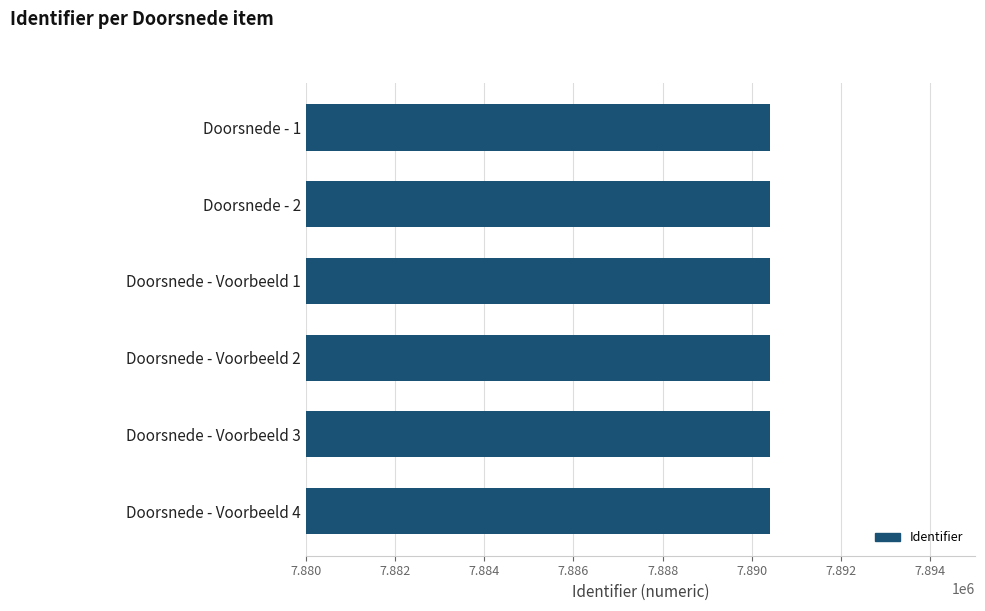

Reading top to bottom, transcribe all the data shown in this chart.

Doorsnede - 1=7890397	Doorsnede - 2=7890399	Doorsnede - Voorbeeld 1=7890401	Doorsnede - Voorbeeld 2=7890403	Doorsnede - Voorbeeld 3=7890405	Doorsnede - Voorbeeld 4=7890407